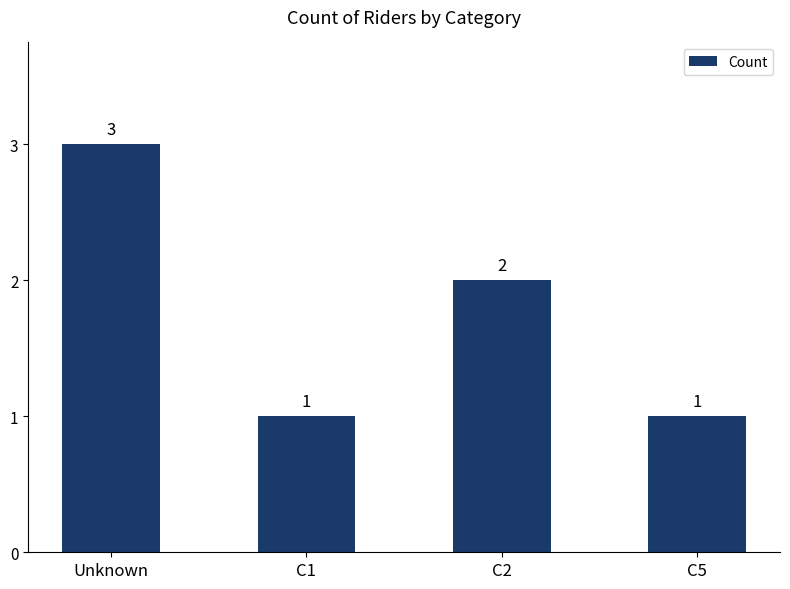

What is the smallest value displayed?

1